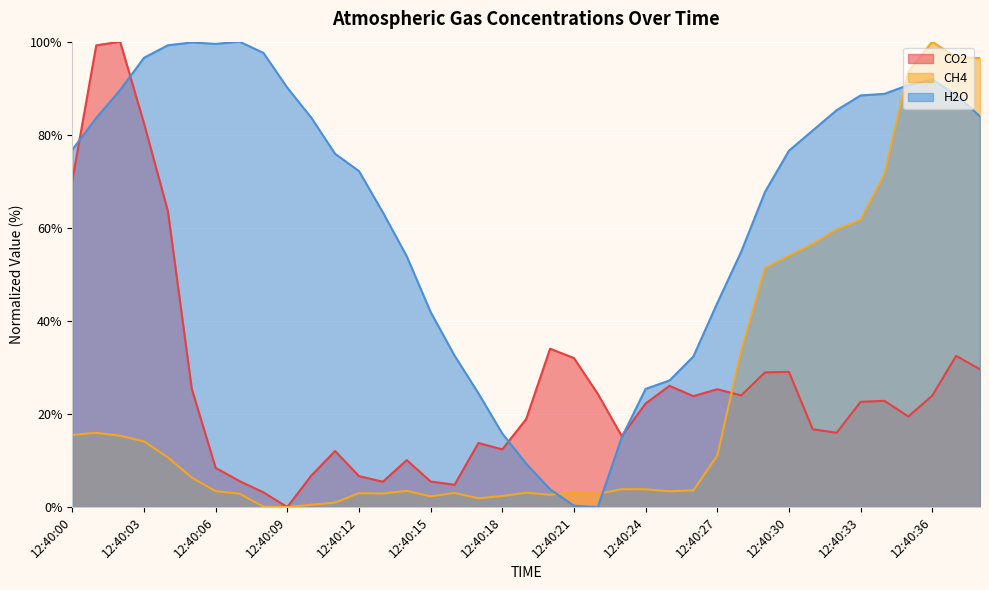

Which has a higher value, 12:40:07 or 12:40:03?

12:40:03